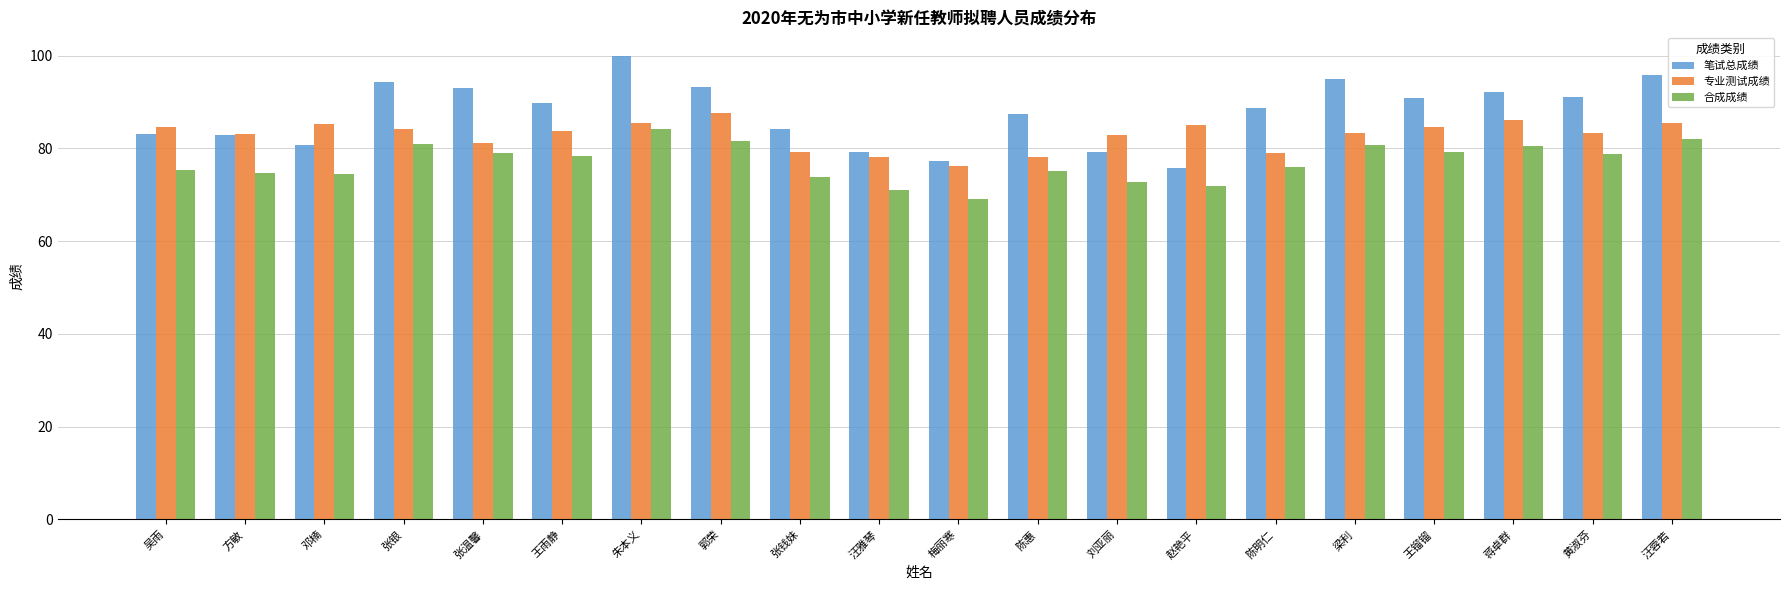

What is the difference between the maximum and minimum values in the 合成成绩 series?

15.1